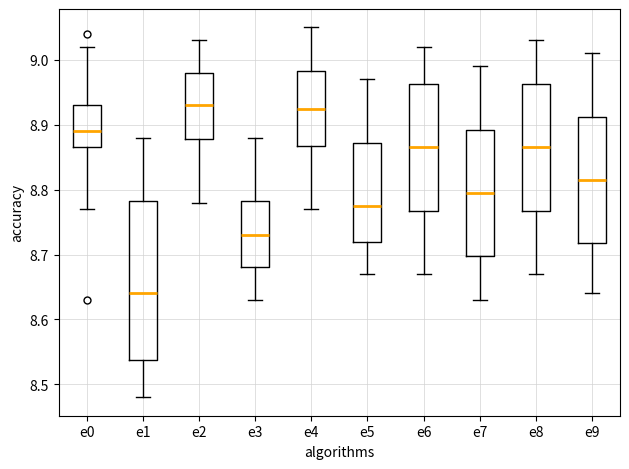

Which box is the tallest, from its lower edge to its upper edge?

e1